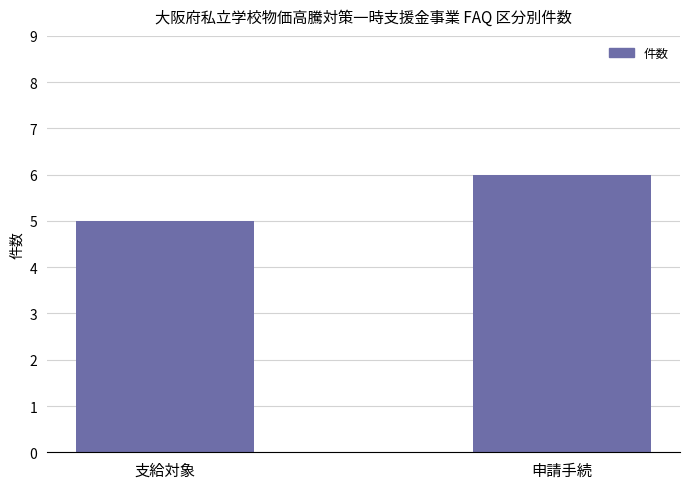

Is it true that the value at 申請手続 is 9?

False